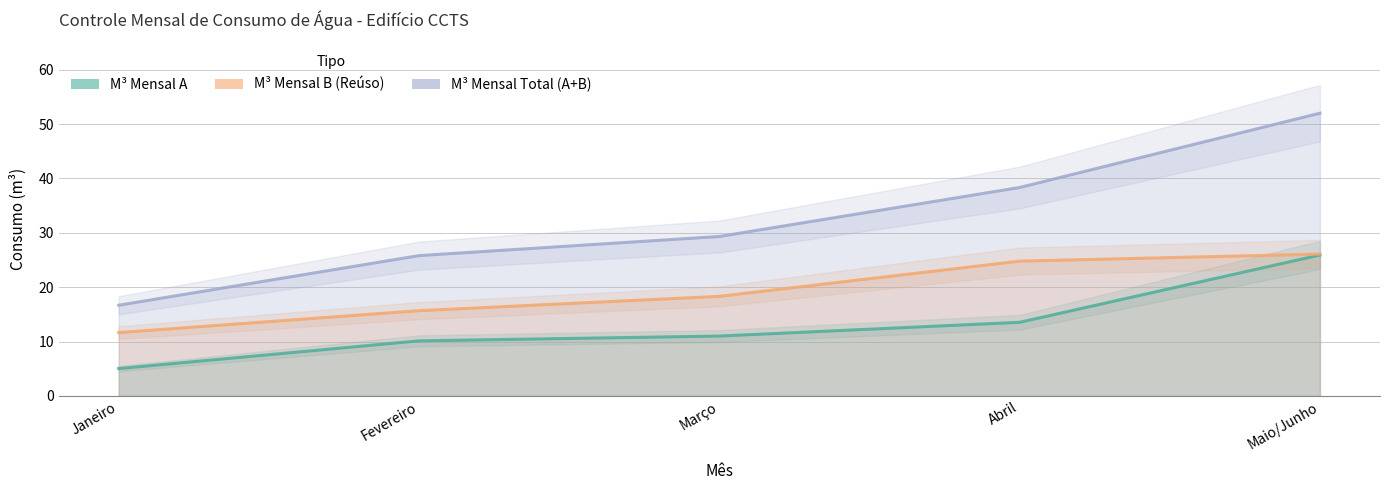

What is the lowest value of the M3 Mensal Total series?

16.7